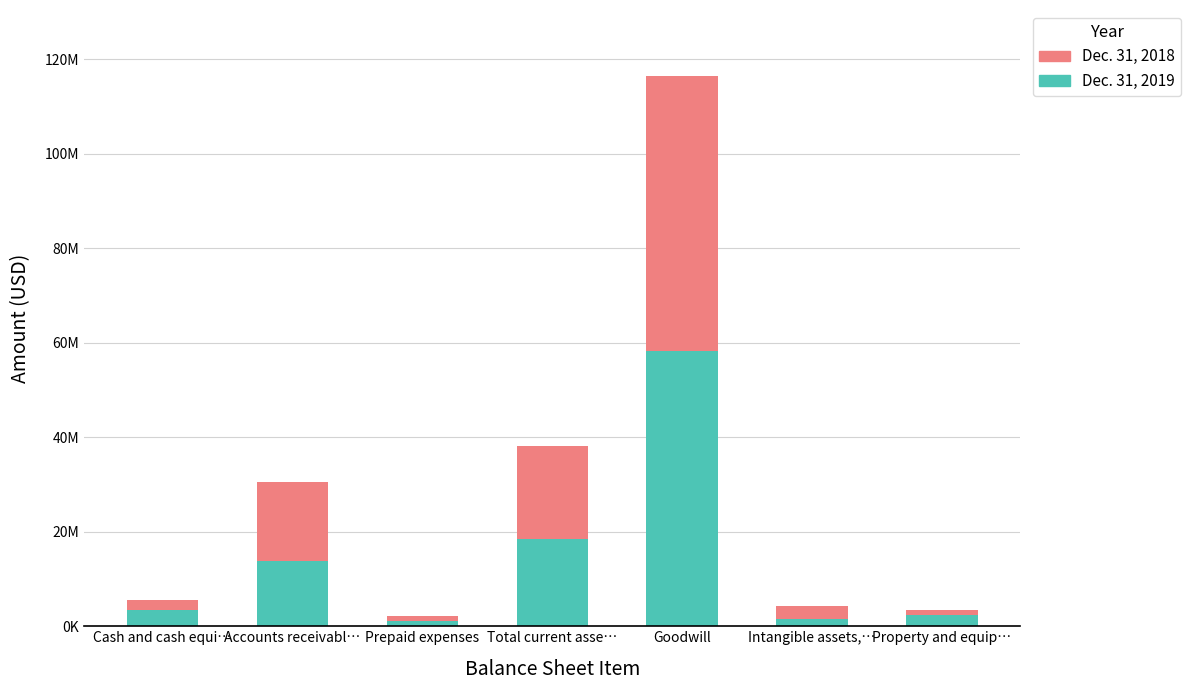

What is the highest value of the Dec. 31, 2018 series?

58208490